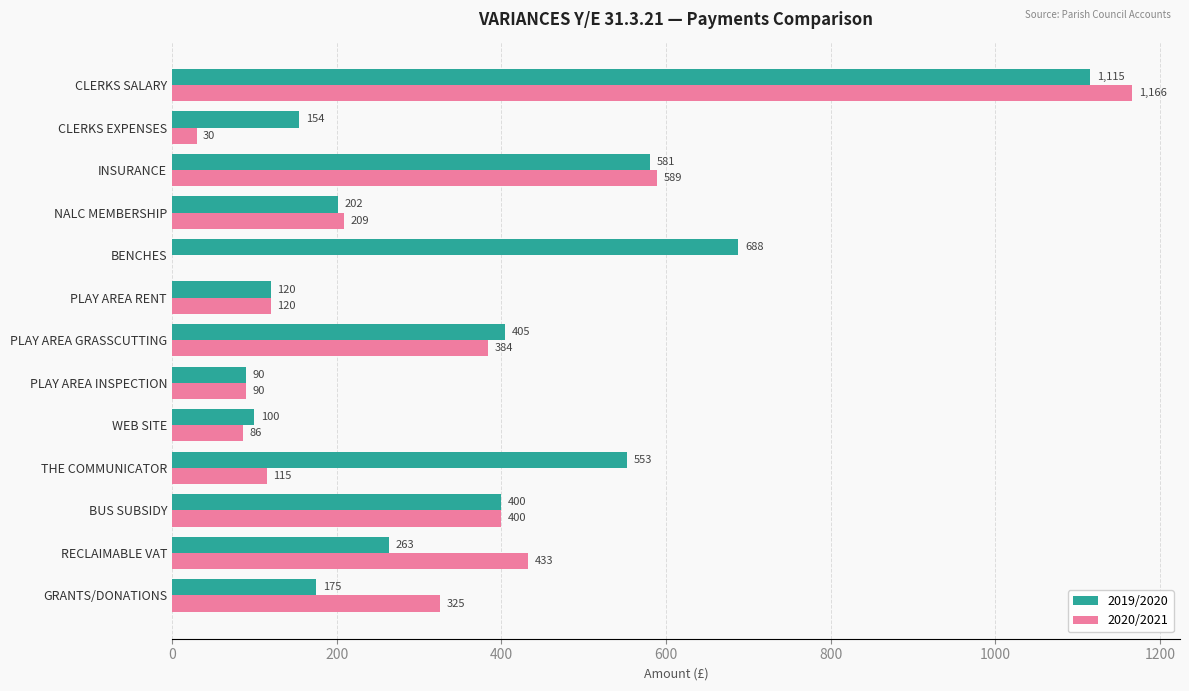

At which category is the sum across all series the highest?

CLERKS SALARY